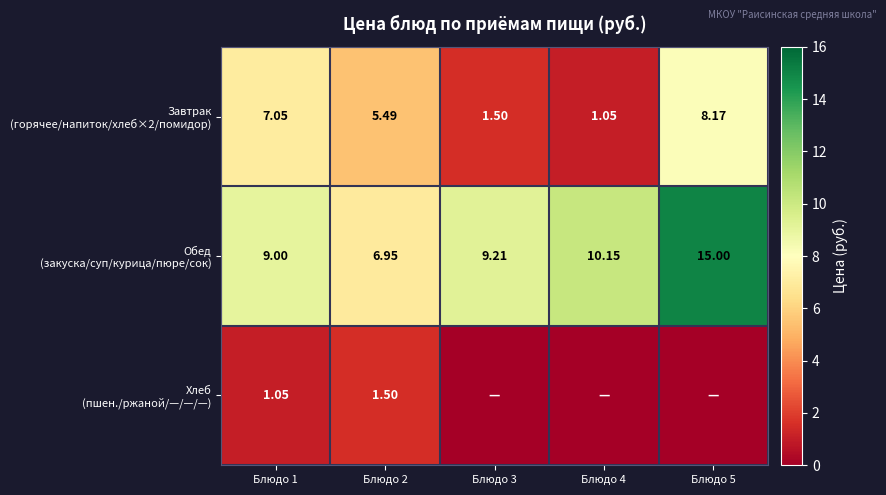

At which category is the sum across all series the highest?

Блюдо 5